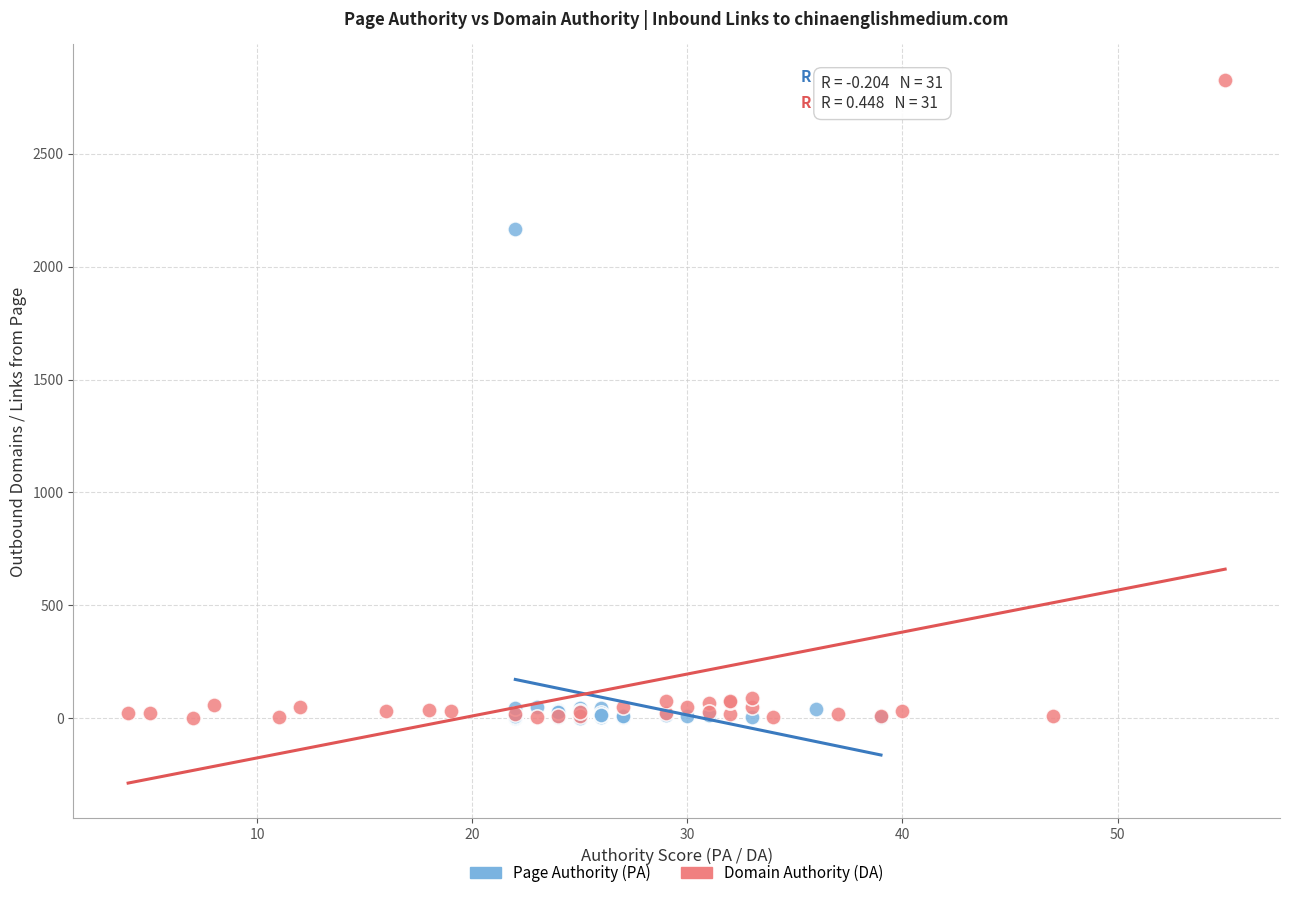

What are all the series names shown in the legend?

Page Authority (PA), Domain Authority (DA)